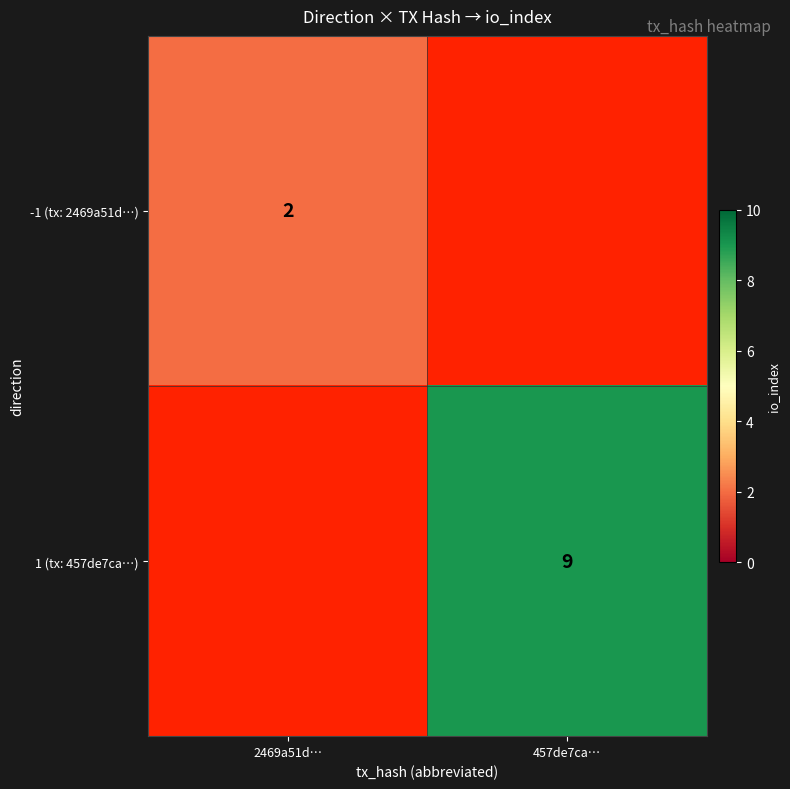

Is the value of 1 (tx: 457de7ca…) at 457de7ca… greater than the value of -1 (tx: 2469a51d…) at 2469a51d…?

Yes